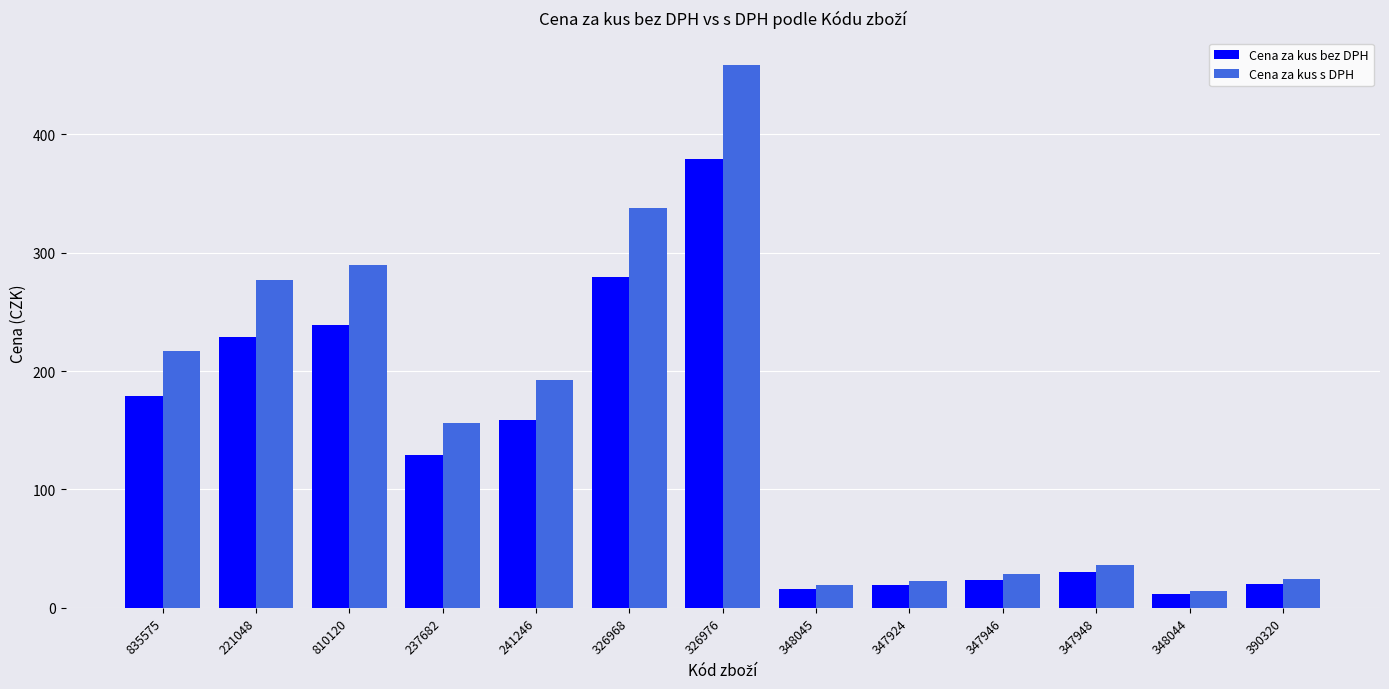

The Cena za kus s DPH series shows 70.6 at 221048. True or false?

False